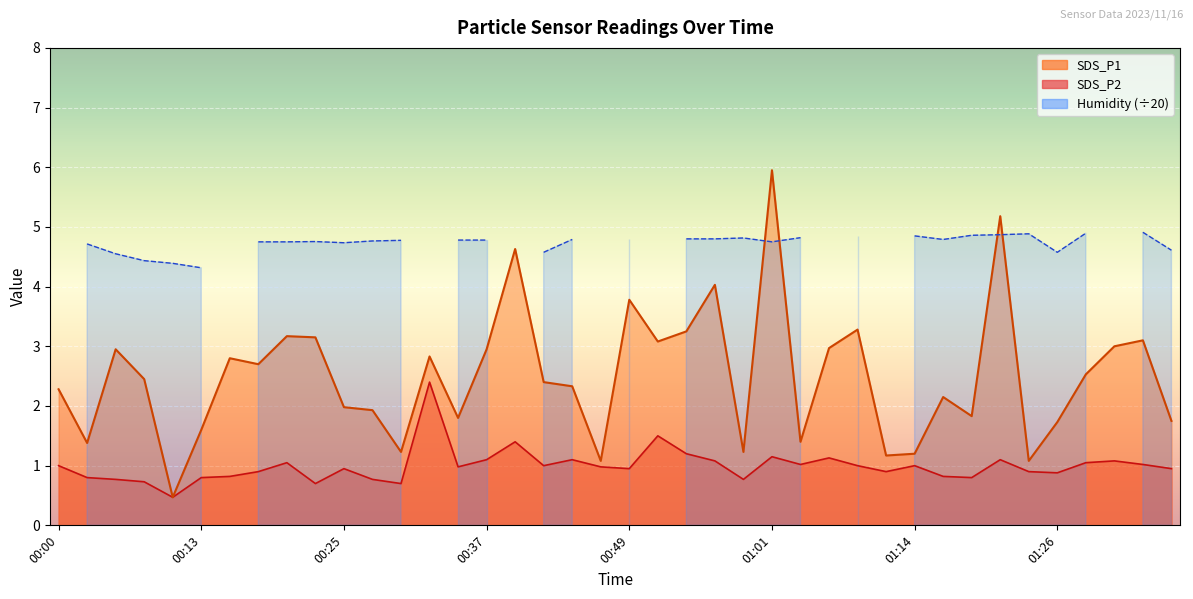

What is the minimum value shown in the chart?

0.5